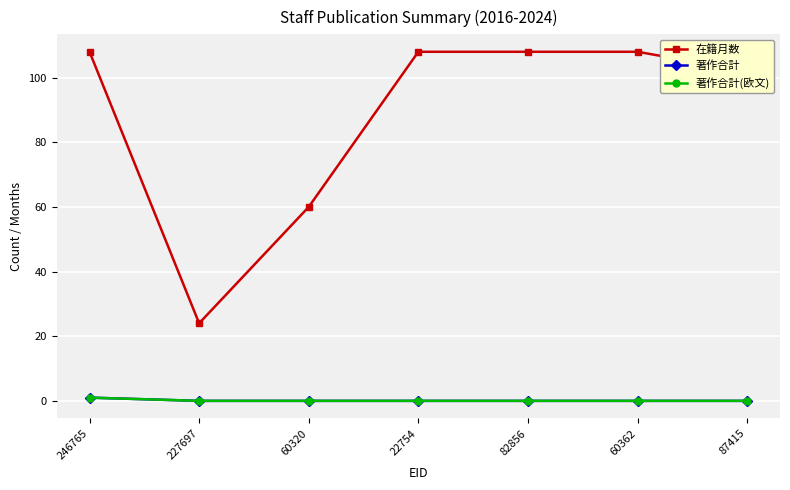

What is the total value across all series at 60320?

60